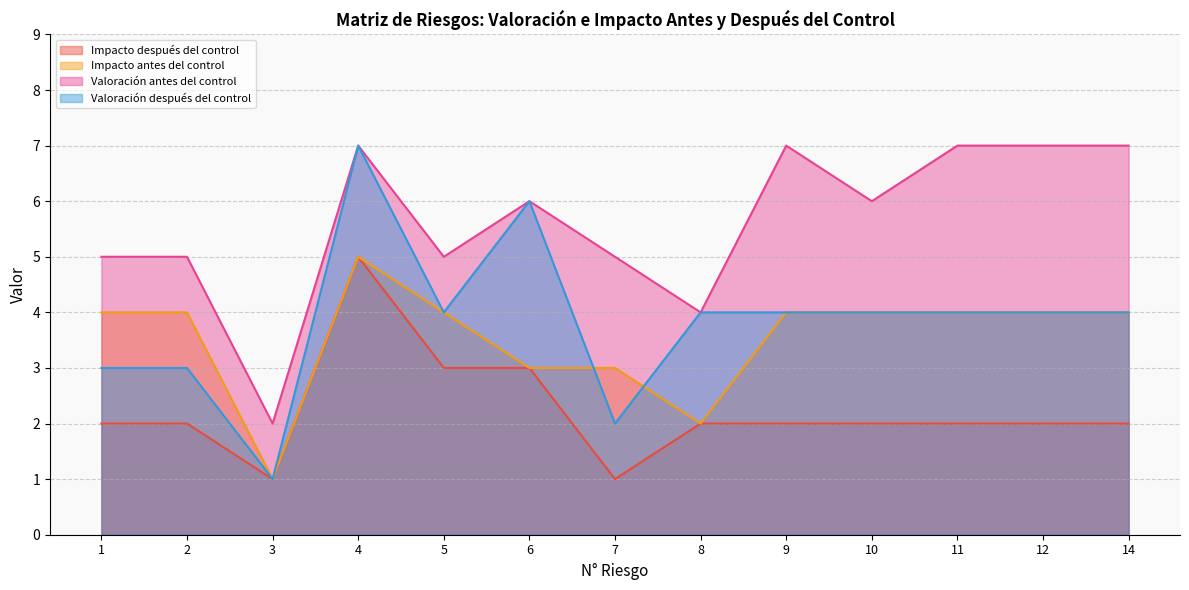

True or false: Valoración antes del control and Impacto después del control cross at least once.

False